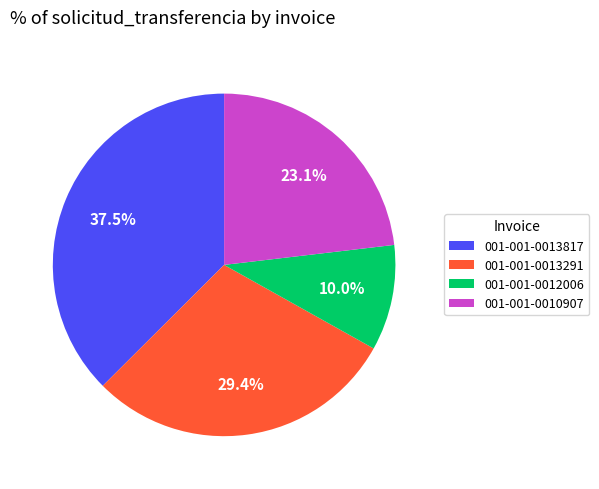

To the nearest percent, what is the combined percentage of 001-001-0012006 and 001-001-0013291?

39%